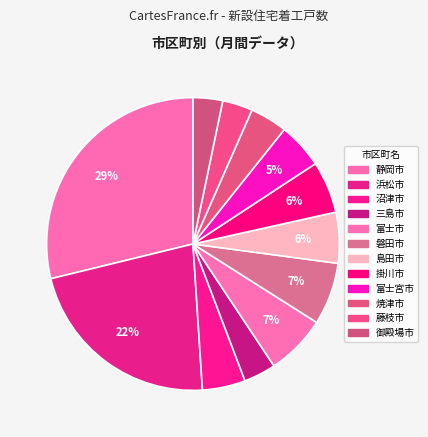

To the nearest percent, what is the difference between the 掛川市 and 富士市 slice percentages?

1%